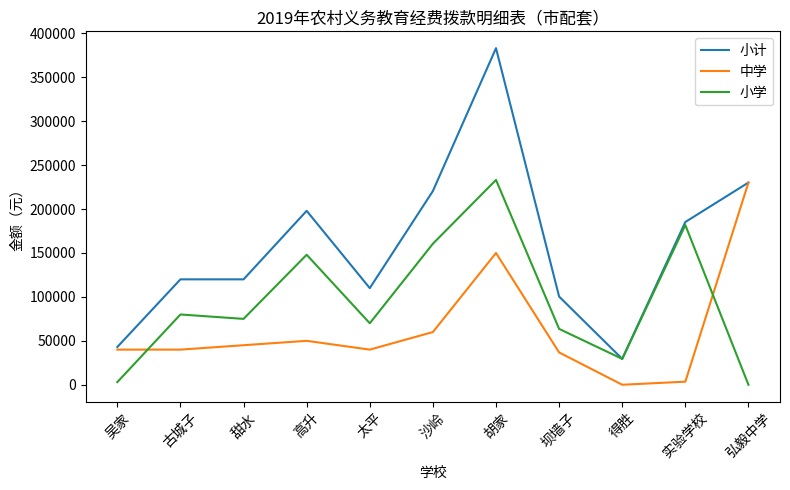

How many times do 小学 and 中学 cross each other?

2